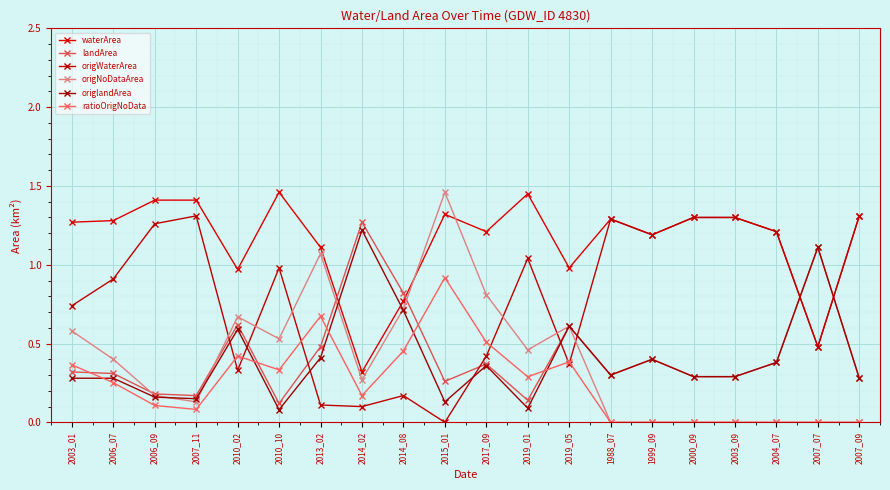

What is the label of the 19th point from the right?

2006_07